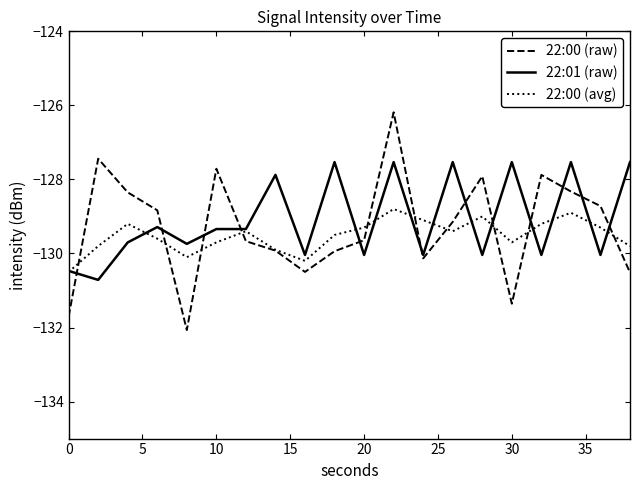

Rank the series by their average value, from highest to lowest.

22:01 (raw), 22:00 (raw), 22:00 (avg)